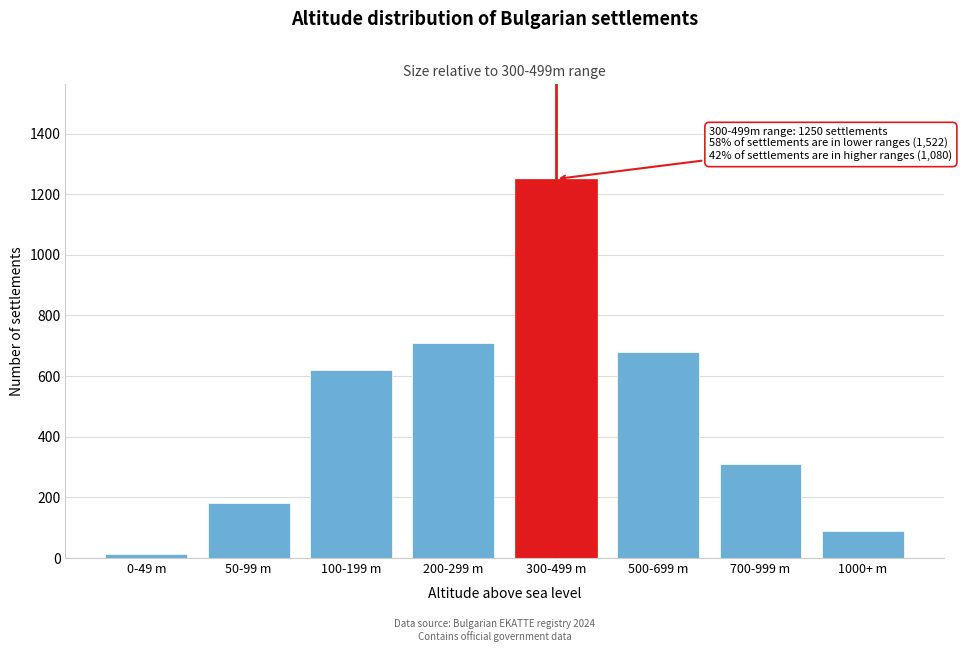

Reading left to right, list all the values displayed in this chart.

0-49 m=12	50-99 m=180	100-199 m=620	200-299 m=710	300-499 m=1250	500-699 m=680	700-999 m=310	1000+ m=90